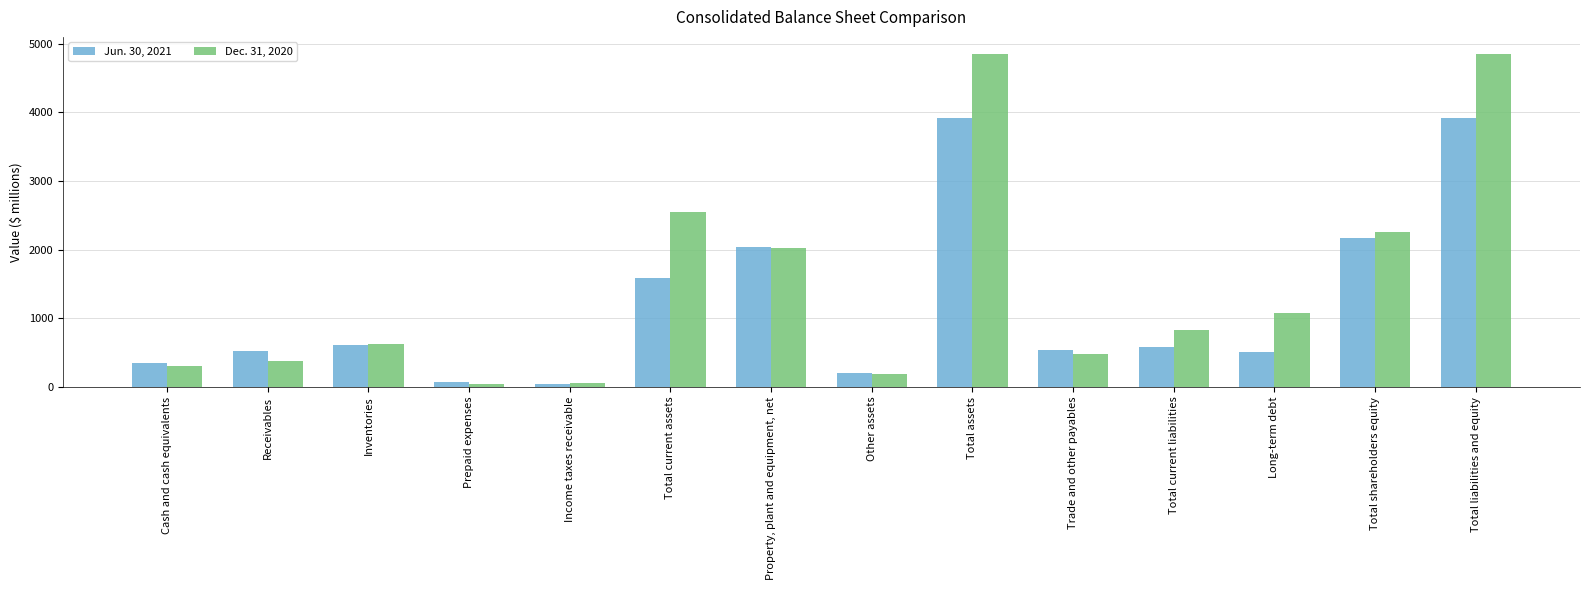

How many bars are there in each group?

2